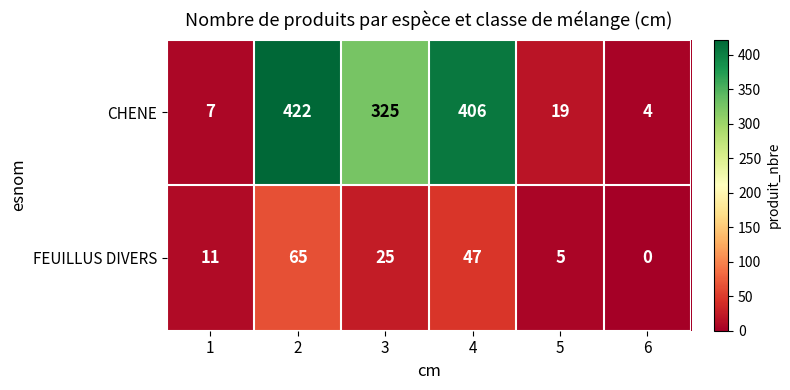

Which series has the largest total across all categories?

CHENE